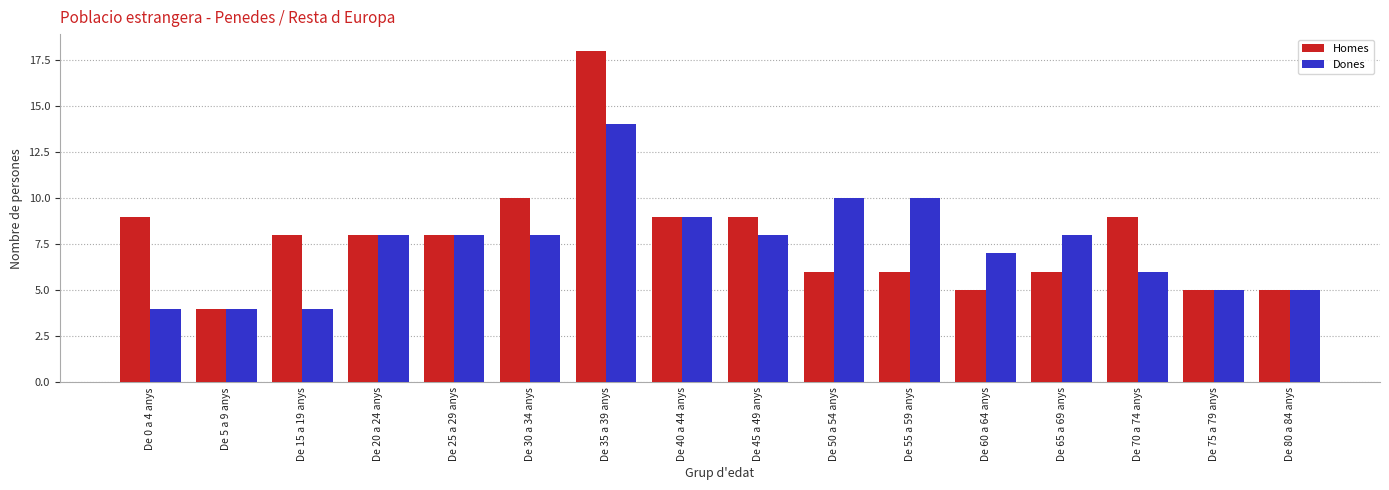

The Dones series shows 2 at De 20 a 24 anys. True or false?

False